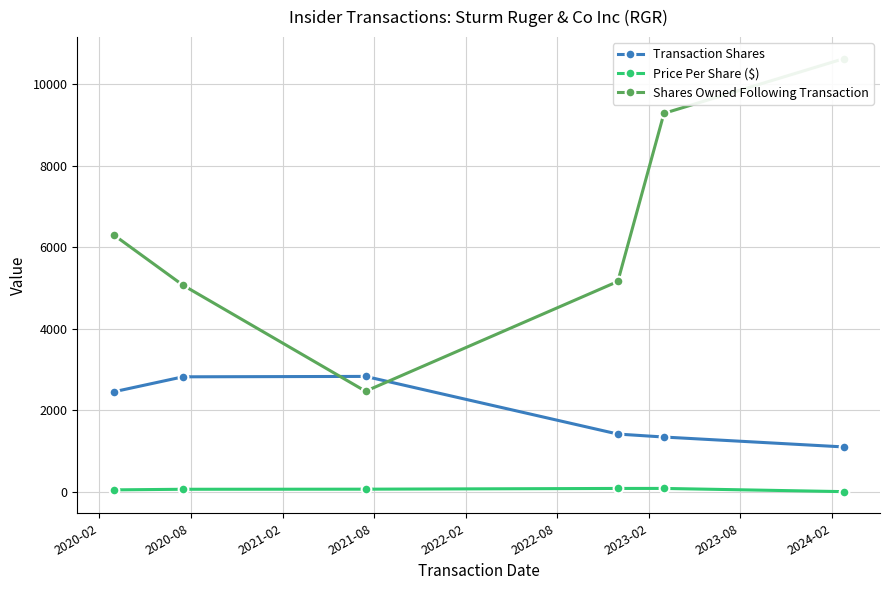

True or false: Transaction Shares and Price Per Share ($) intersect in this chart.

False